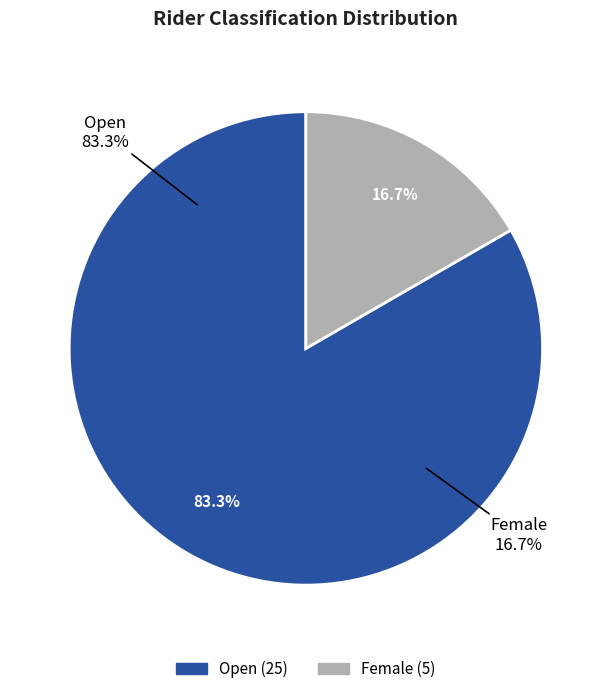

Combined, do Open and Female account for over 50%?

Yes